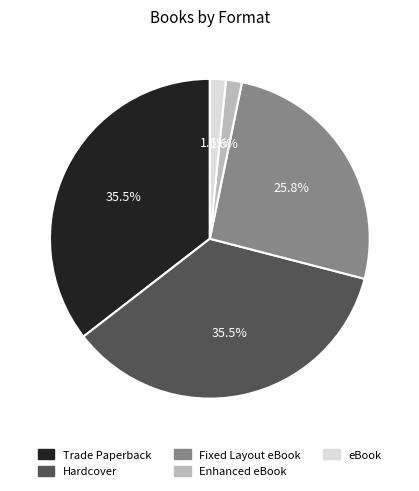

To the nearest percent, what percentage of the pie is eBook?

2%